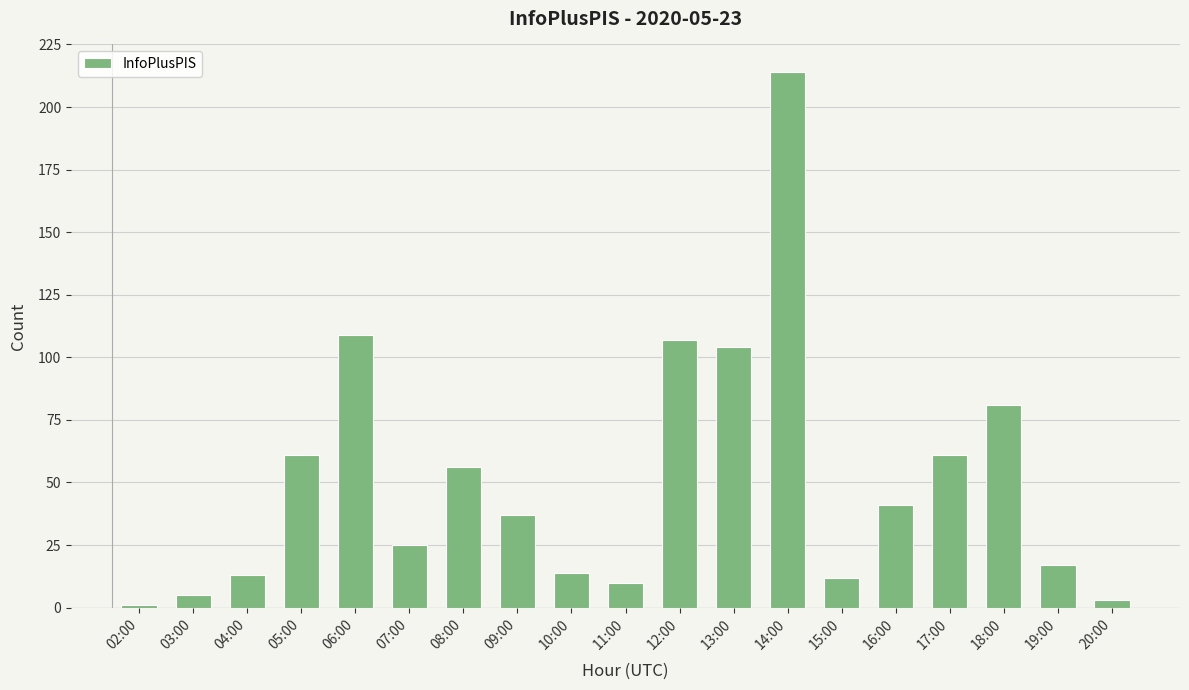

What is the minimum value shown in the chart?

1